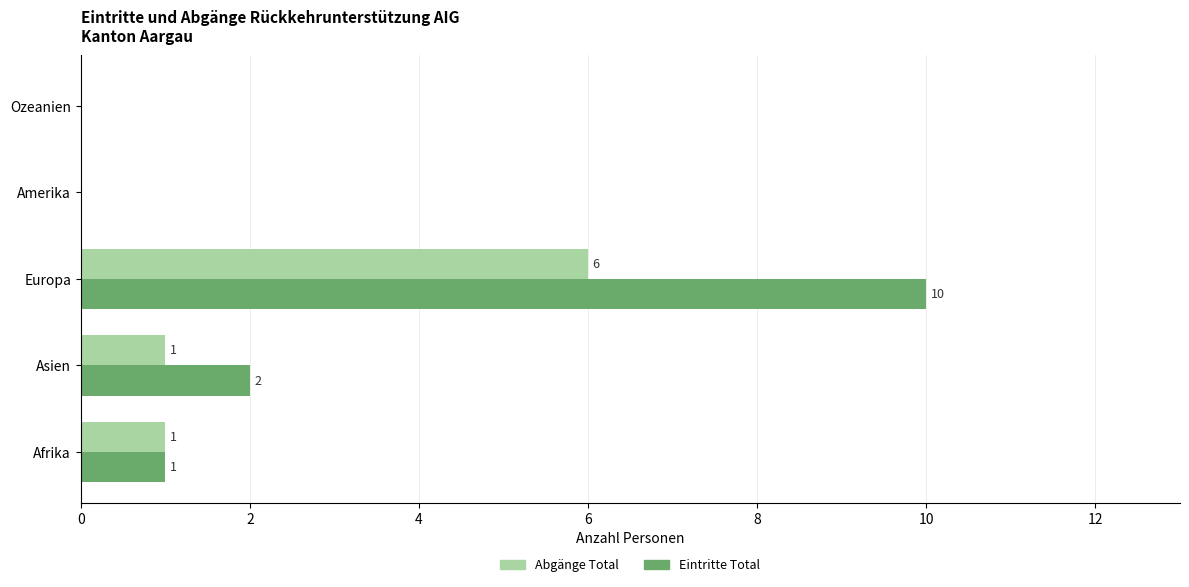

Which series has the largest total across all categories?

Eintritte Total